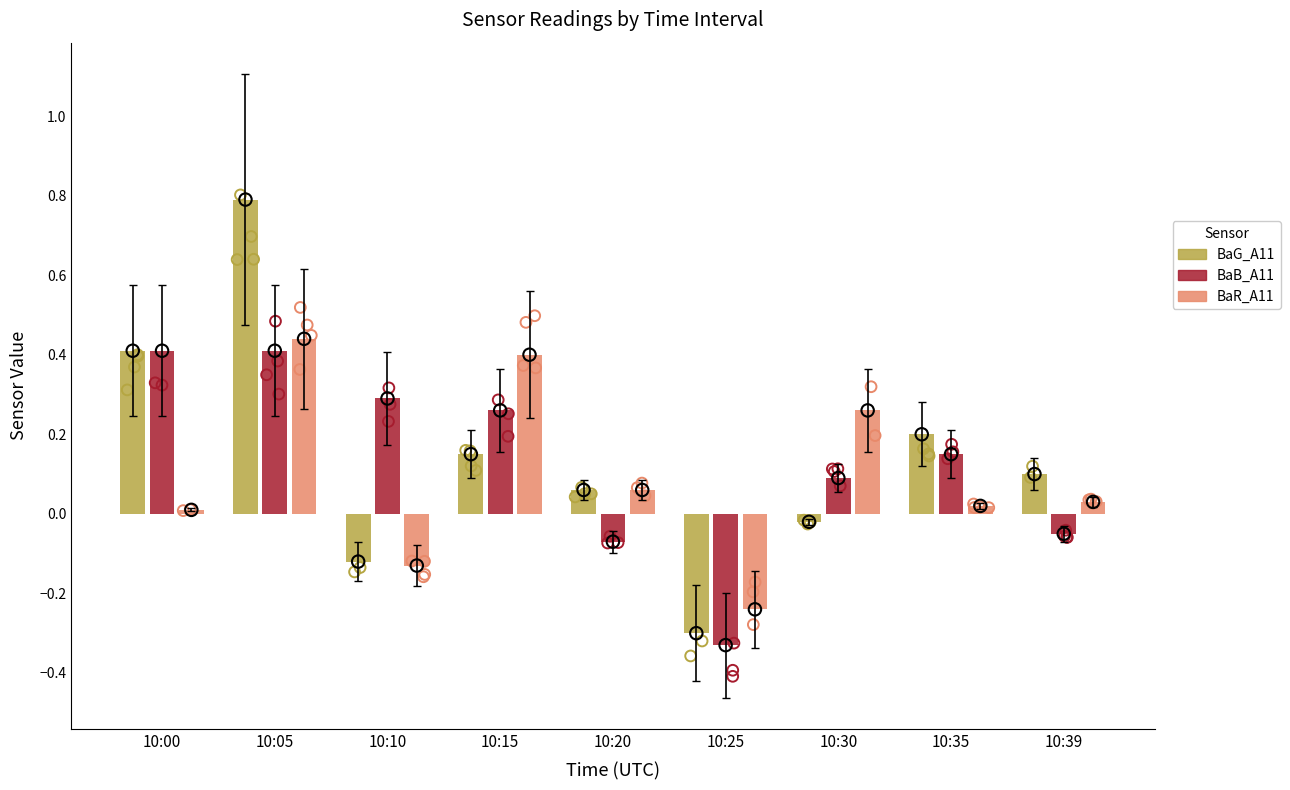

At which category is the sum across all series the highest?

10:05